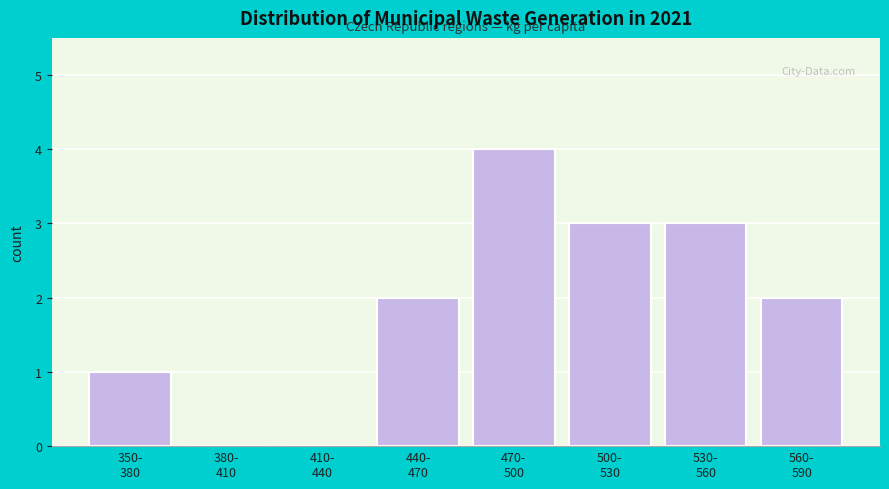

What is the sum of all values?

15